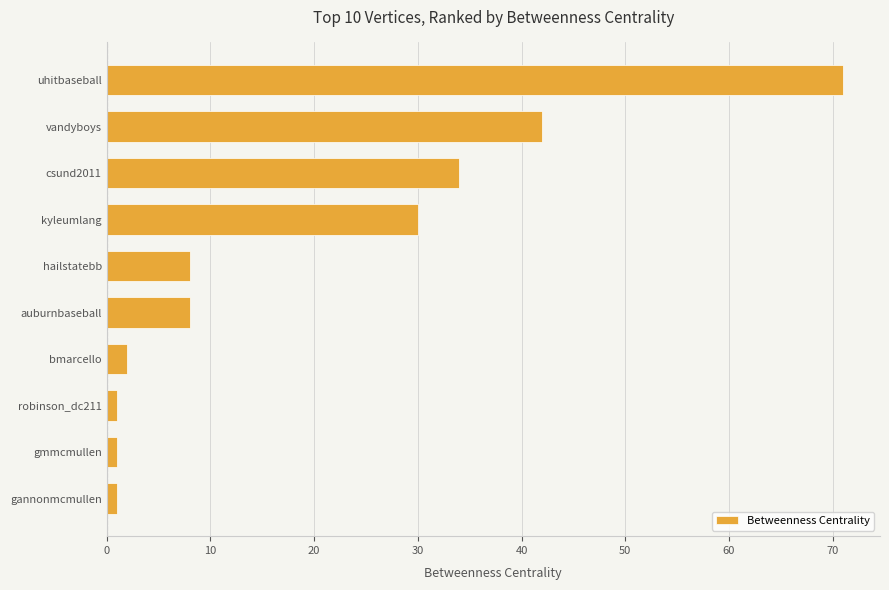

What is the minimum value shown in the chart?

1